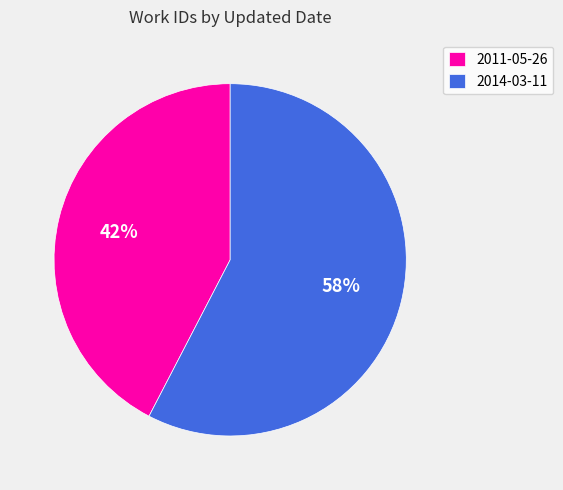

Which category accounts for the majority?

2014-03-11